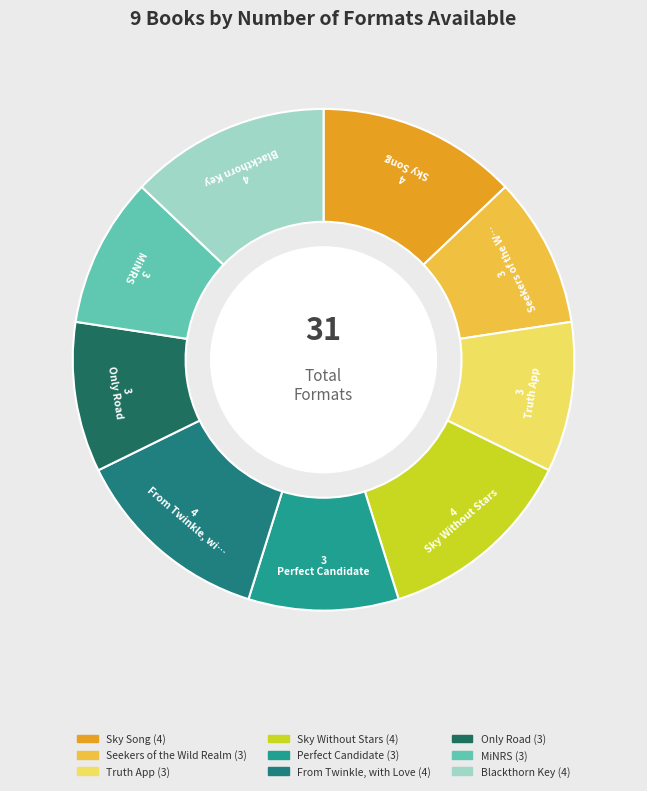

Count the number of slices in the pie.

9